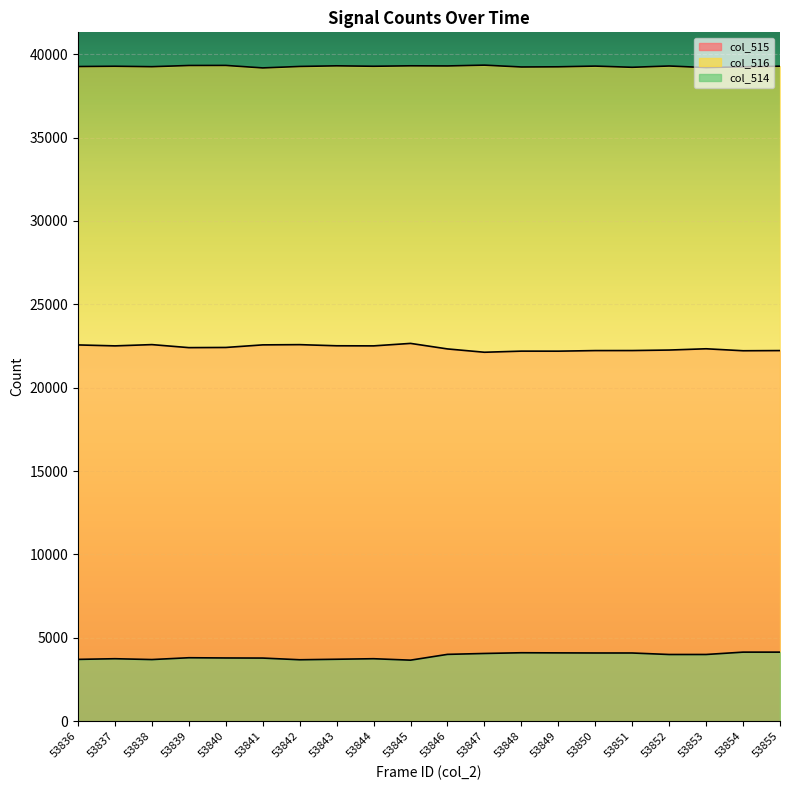

Is it true that col_516 equals 24486 at 53848?

False